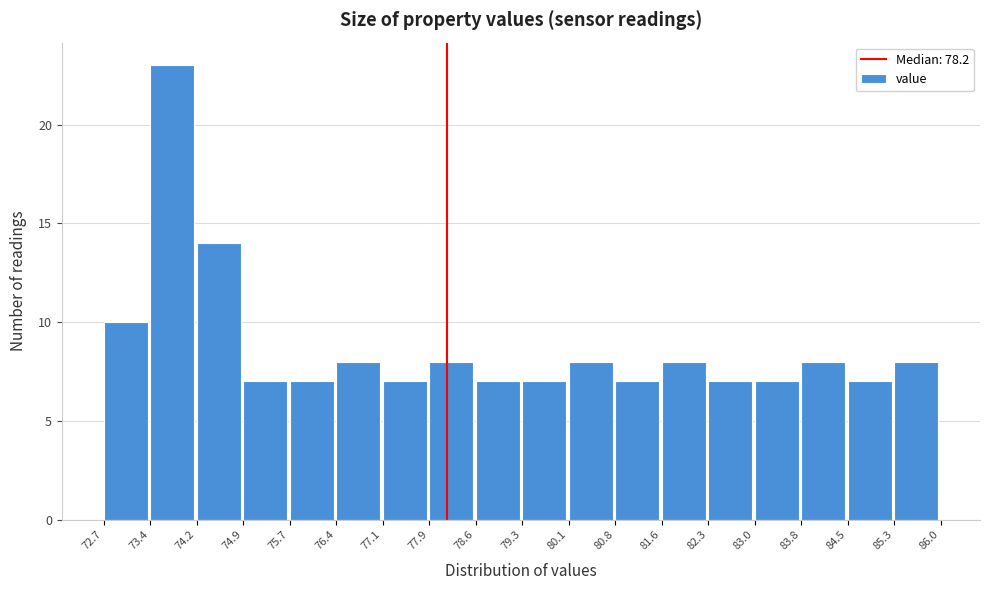

Reading left to right, list every bar in this chart as the range it spans on the x-axis followed by its height. The values are not printed on the chart, so give them approximately, as read against the axis.

72.7 to 73.4: 10
73.4 to 74.2: 23
74.2 to 74.9: 14
74.9 to 75.7: 7
75.7 to 76.4: 7
76.4 to 77.1: 8
77.1 to 77.9: 7
77.9 to 78.6: 8
78.6 to 79.3: 7
79.3 to 80.1: 7
80.1 to 80.8: 8
80.8 to 81.6: 7
81.6 to 82.3: 8
82.3 to 83.0: 7
83.0 to 83.8: 7
83.8 to 84.5: 8
84.5 to 85.3: 7
85.3 to 86.0: 8